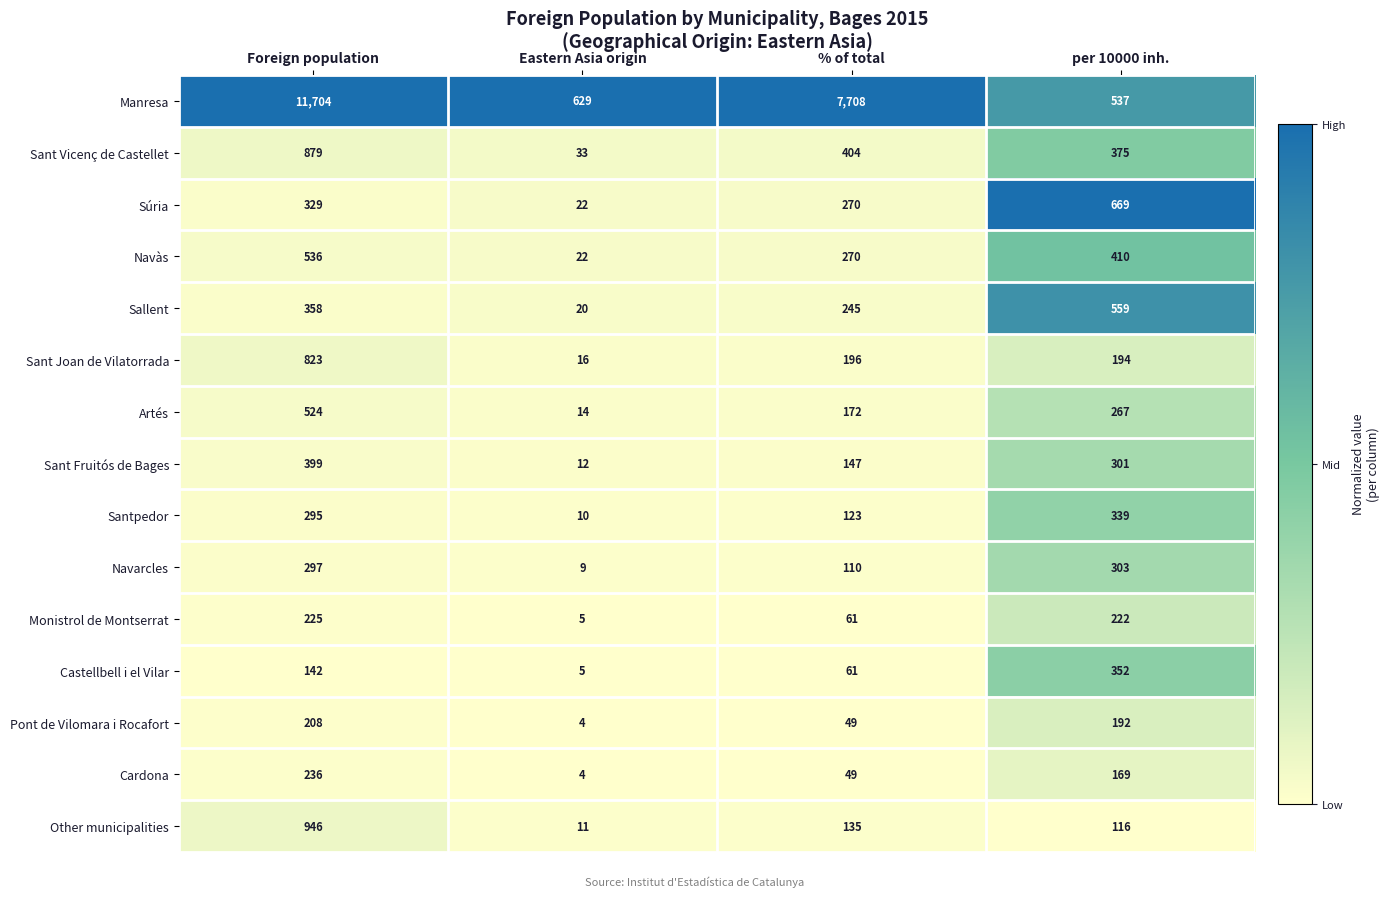

Count the number of data series in this chart.

15